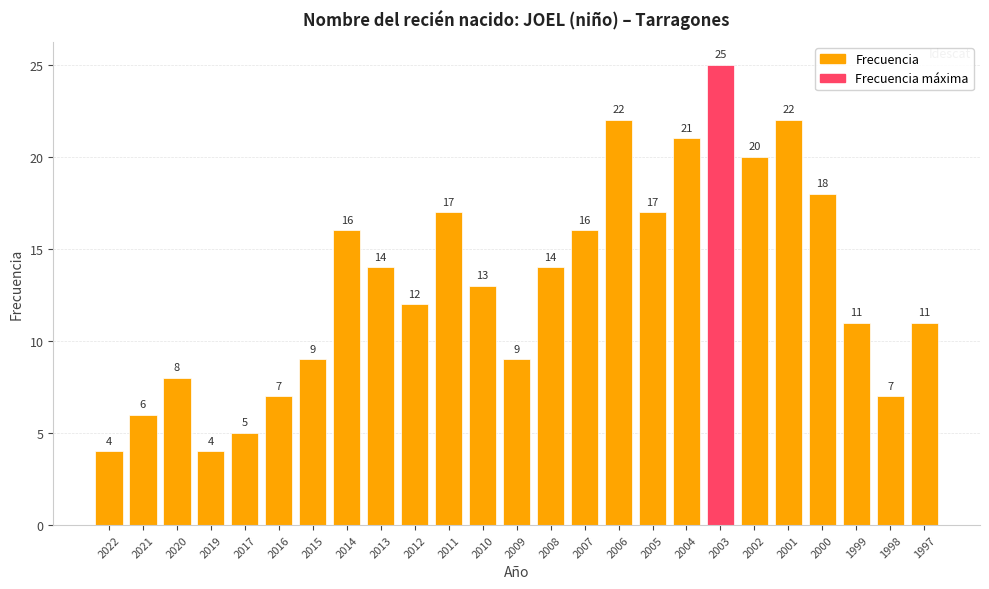

At which label does the data first exceed 13?

2014